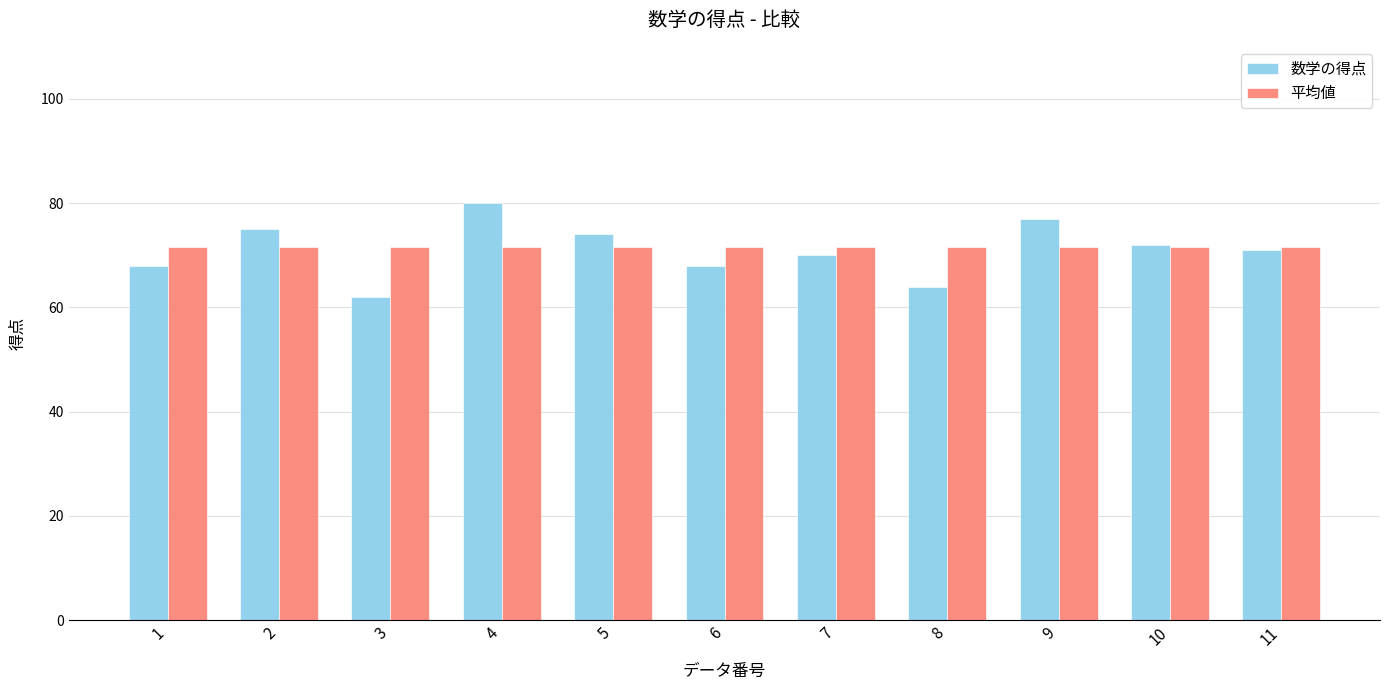

Is it true that 数学の得点 equals 70.0 at 7?

True